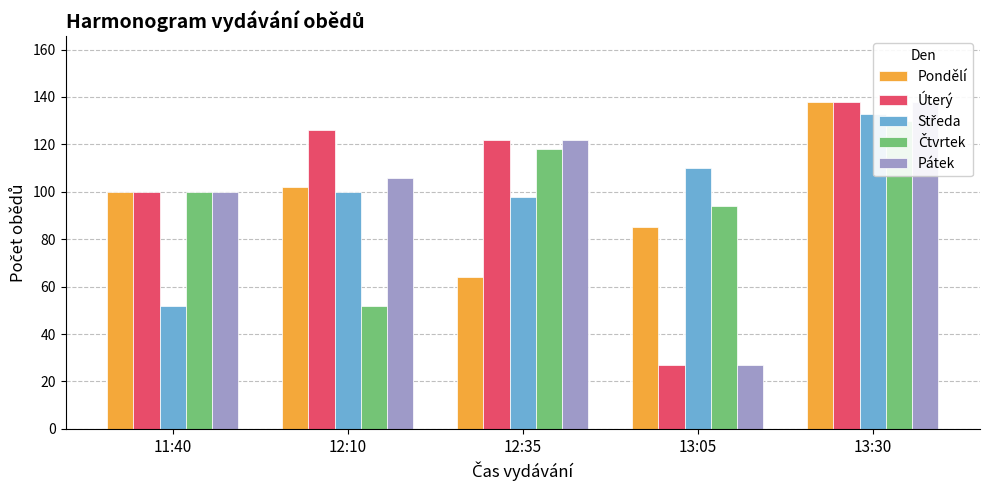

What is the total value across all series at 12:10?

486